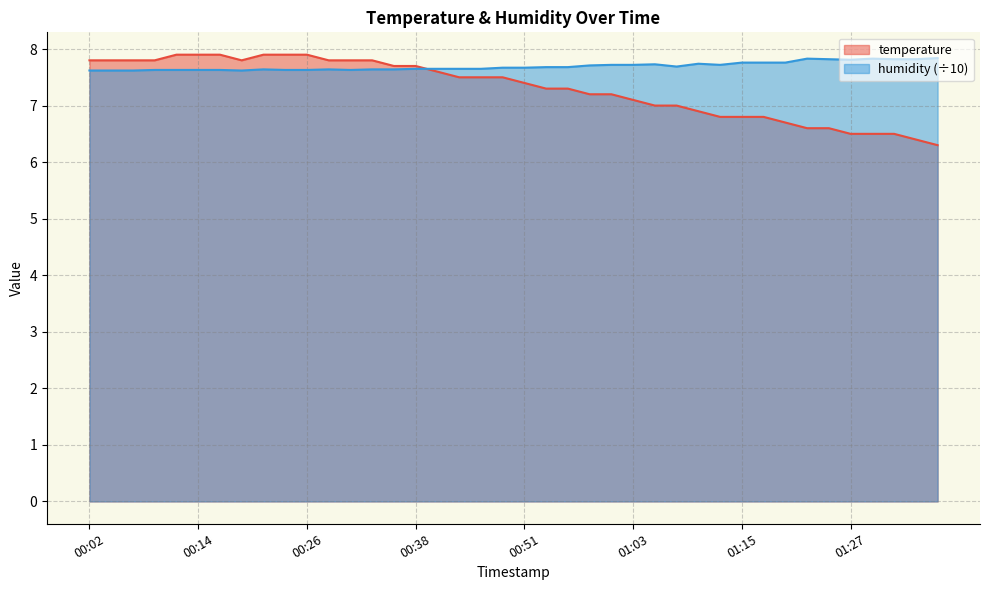

At 01:05, list the series in order from largest to smallest.

humidity, temperature